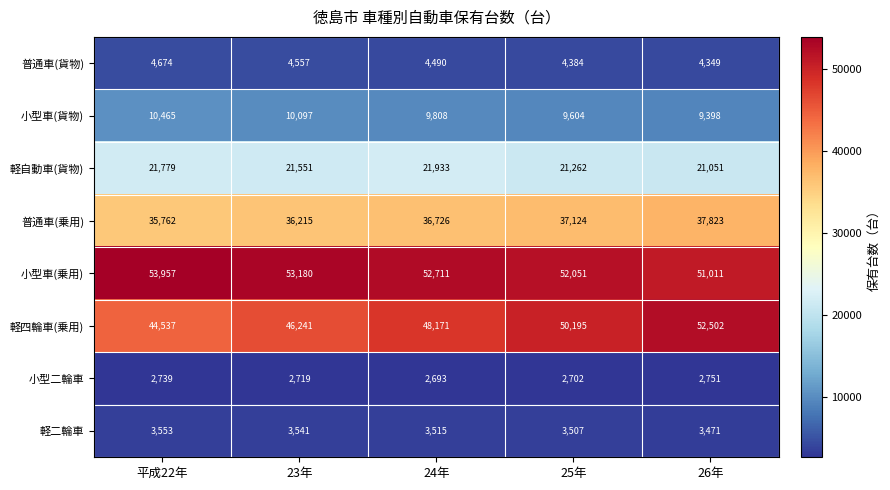

Rank the series at 平成22年 from lowest to highest value.

小型二輪車, 軽二輪車, 普通車(貨物), 小型車(貨物), 軽自動車(貨物), 普通車(乗用), 軽四輪車(乗用), 小型車(乗用)